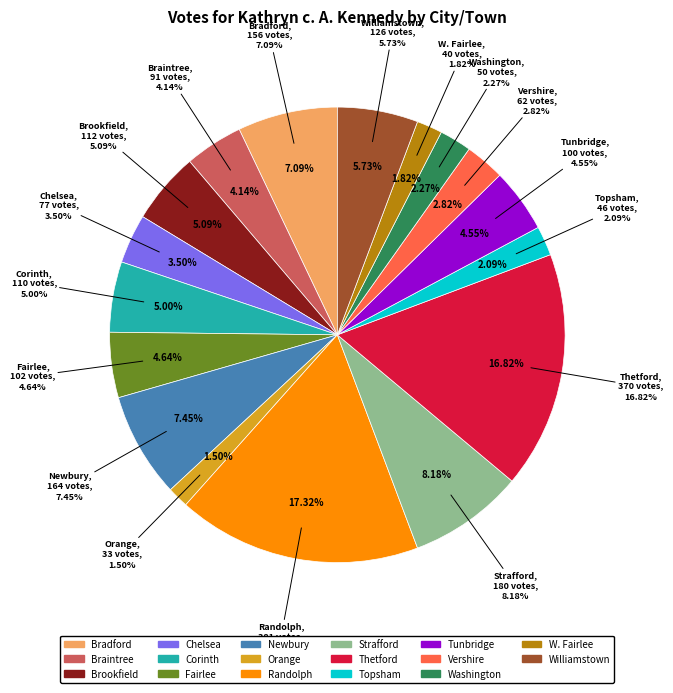

Between Randolph and Corinth, which is larger?

Randolph